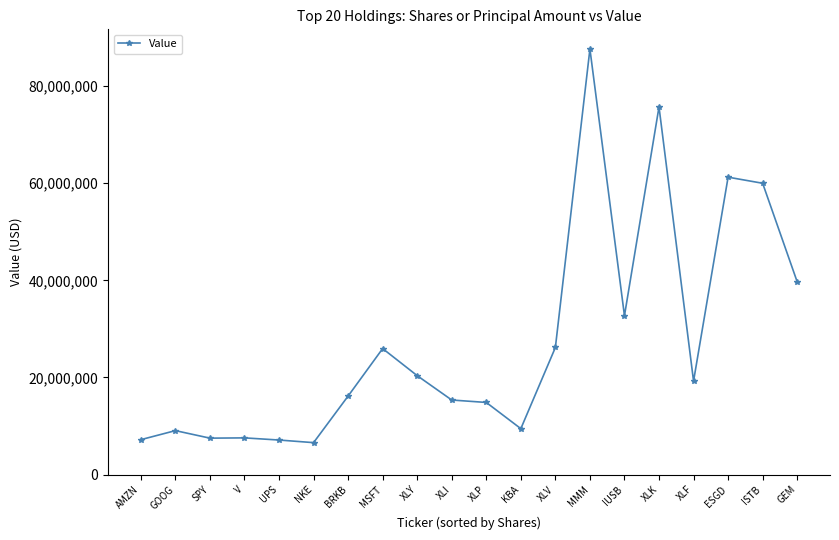

Where is the first local maximum?

GOOG